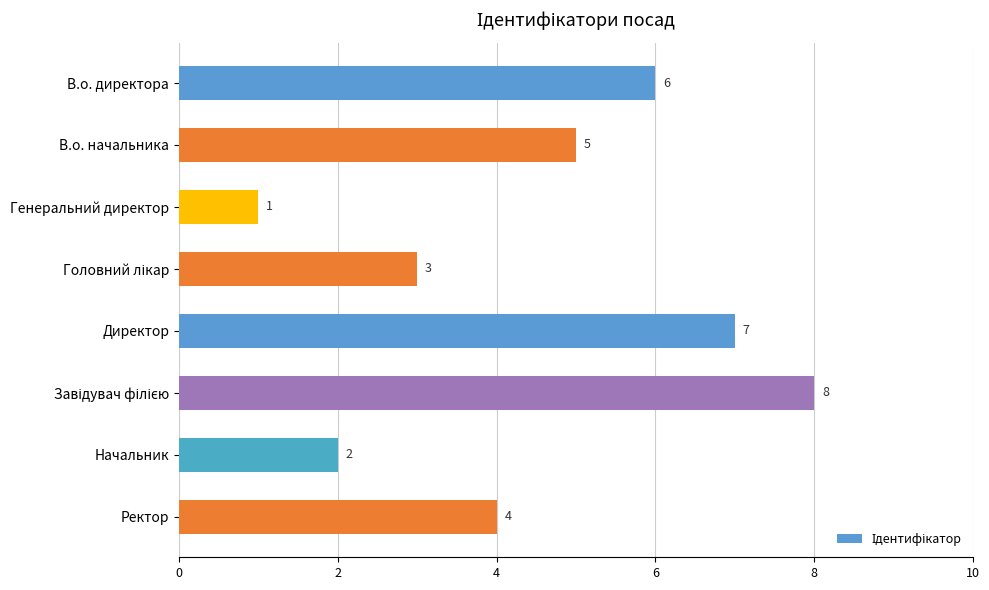

What is the difference between the second highest and minimum values?

6